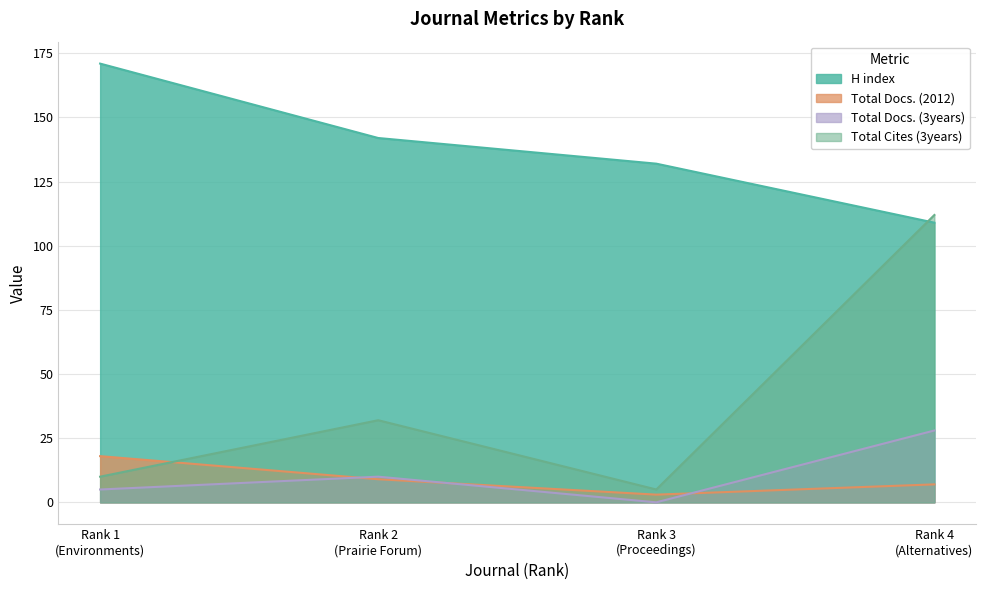

Reading left to right, extract all data points from this chart.

H index: 171	142	132	109
Total Docs. (2012): 18	9	3	7
Total Docs. (3years): 5	10	0	28
Total Cites (3years): 10	32	5	112